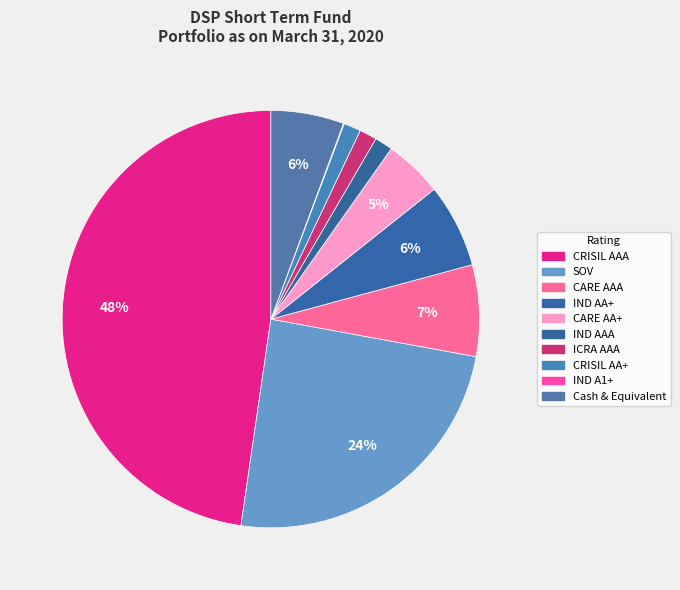

To the nearest percent, what is the average slice percentage?

10%